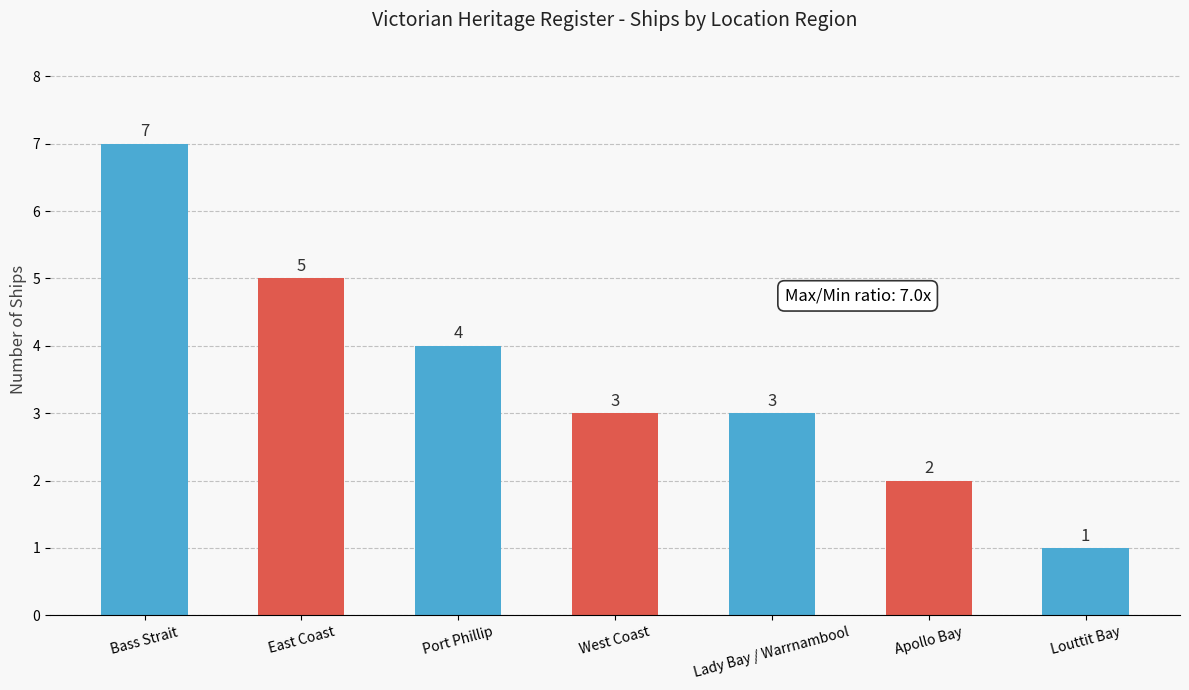

How many values are between 2 and 5?

5